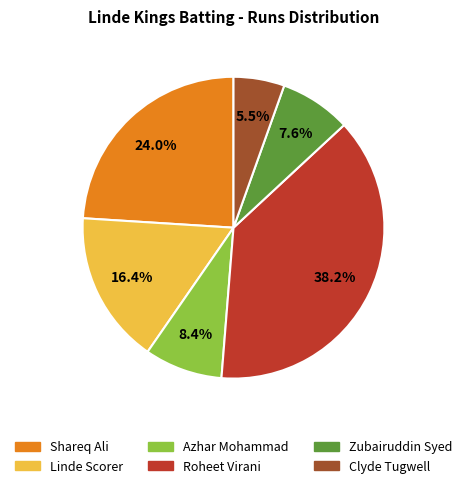

Does any single category account for the majority?

No